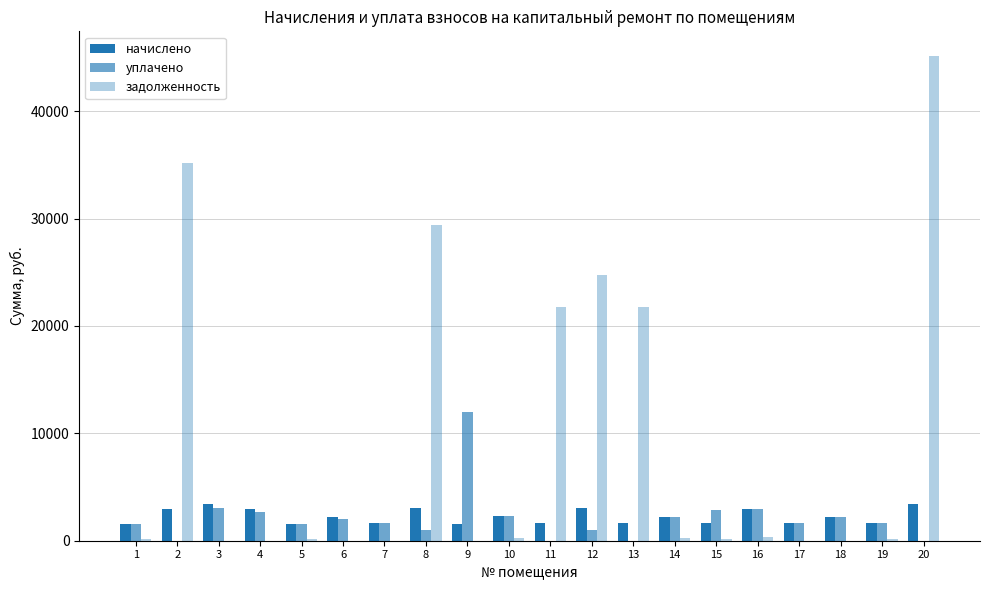

How many values in the задолженность series exceed 180?

10